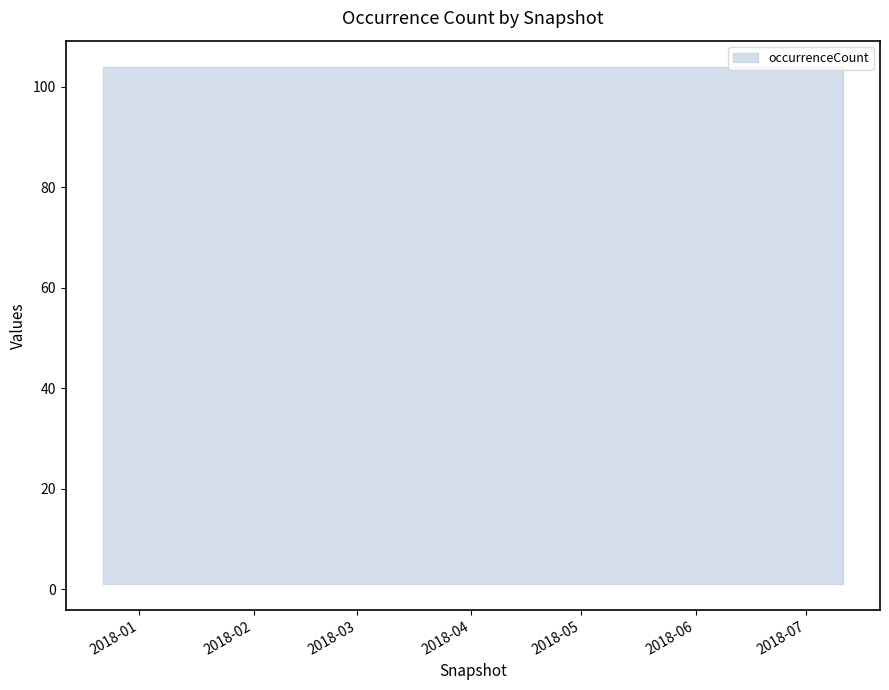

What is the label of the 1st point from the left?

2017-12-22